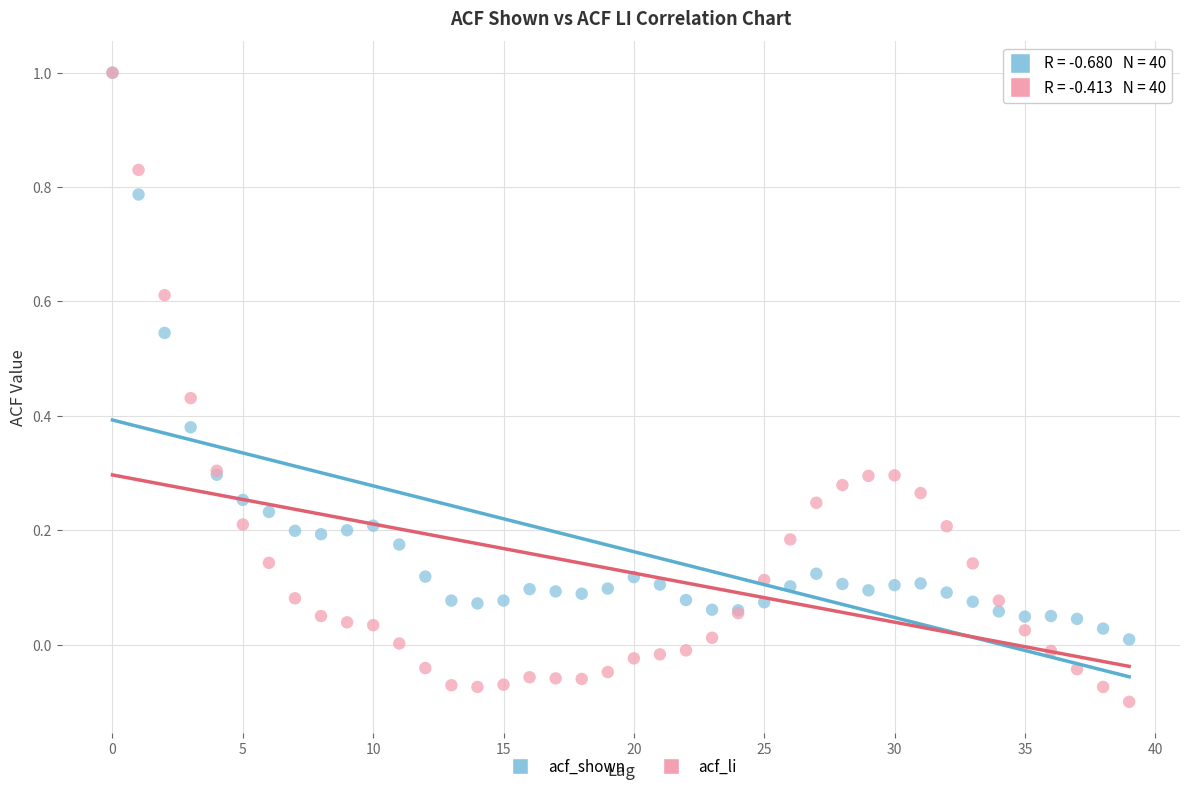

What are all the series names shown in the legend?

acf_shown, acf_li